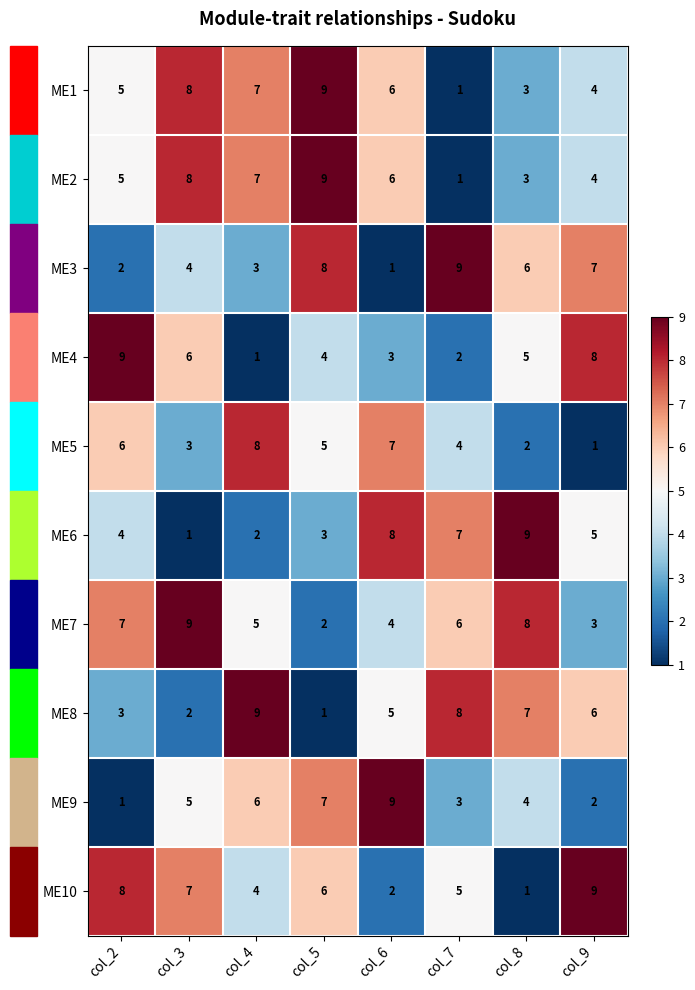

List the labels in order of ME1 value, largest first.

col_5, col_3, col_4, col_6, col_2, col_9, col_8, col_7